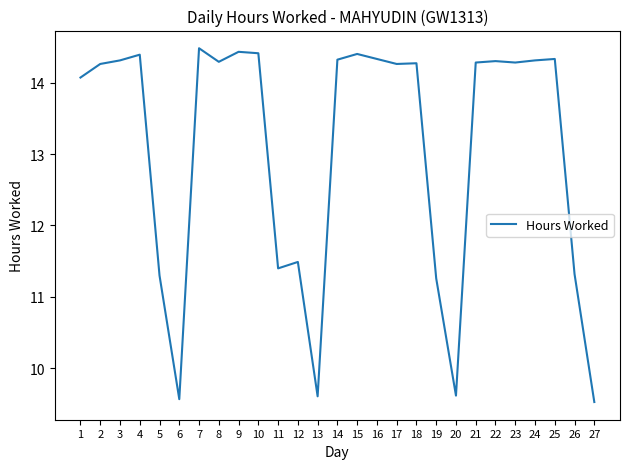

What is the approximate value at 2?

14.3